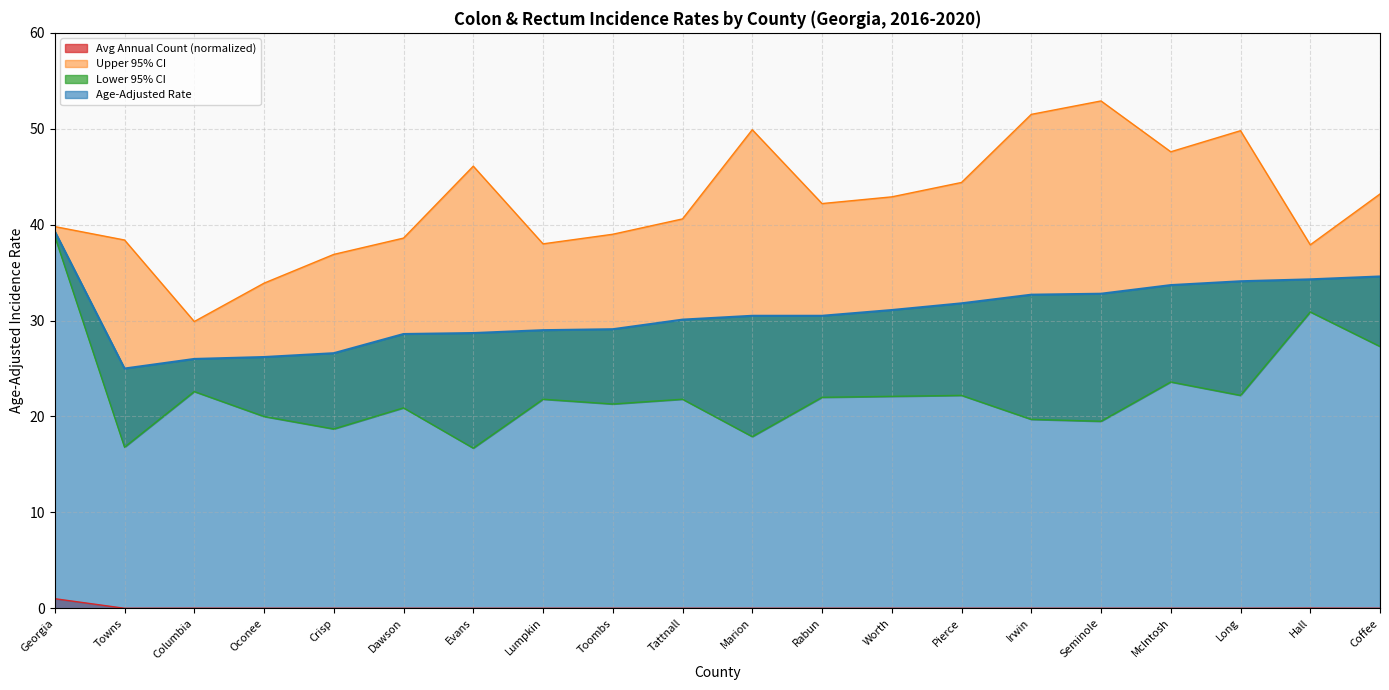

What is the approximate value of Upper 95% CI at Towns?

38.4